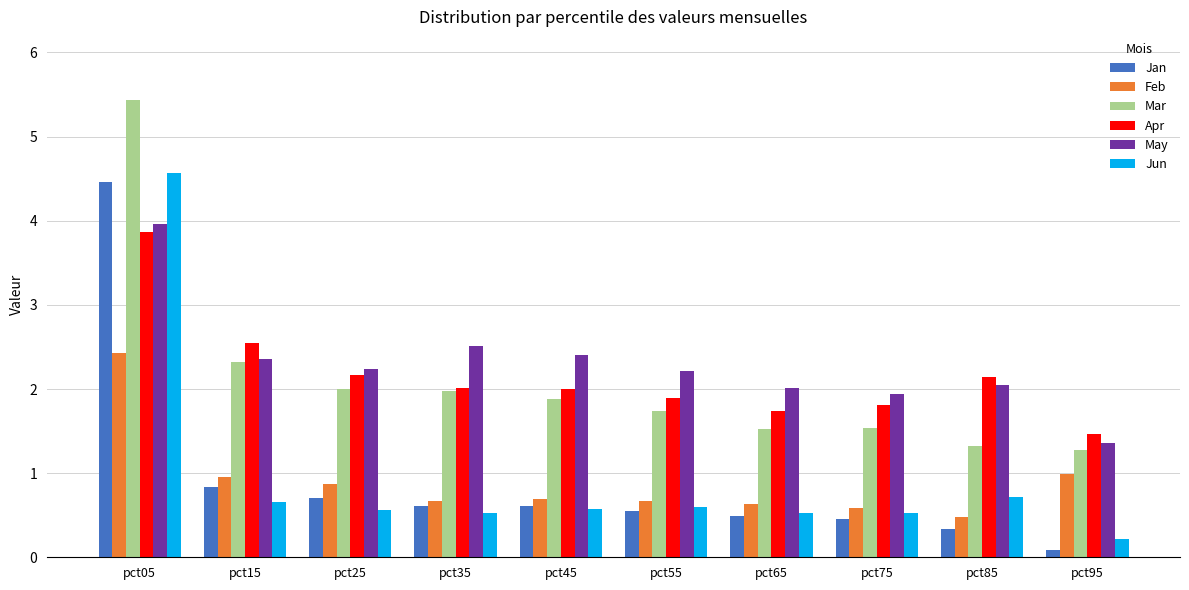

True or false: Mar has a value of 0.6 at pct35.

False